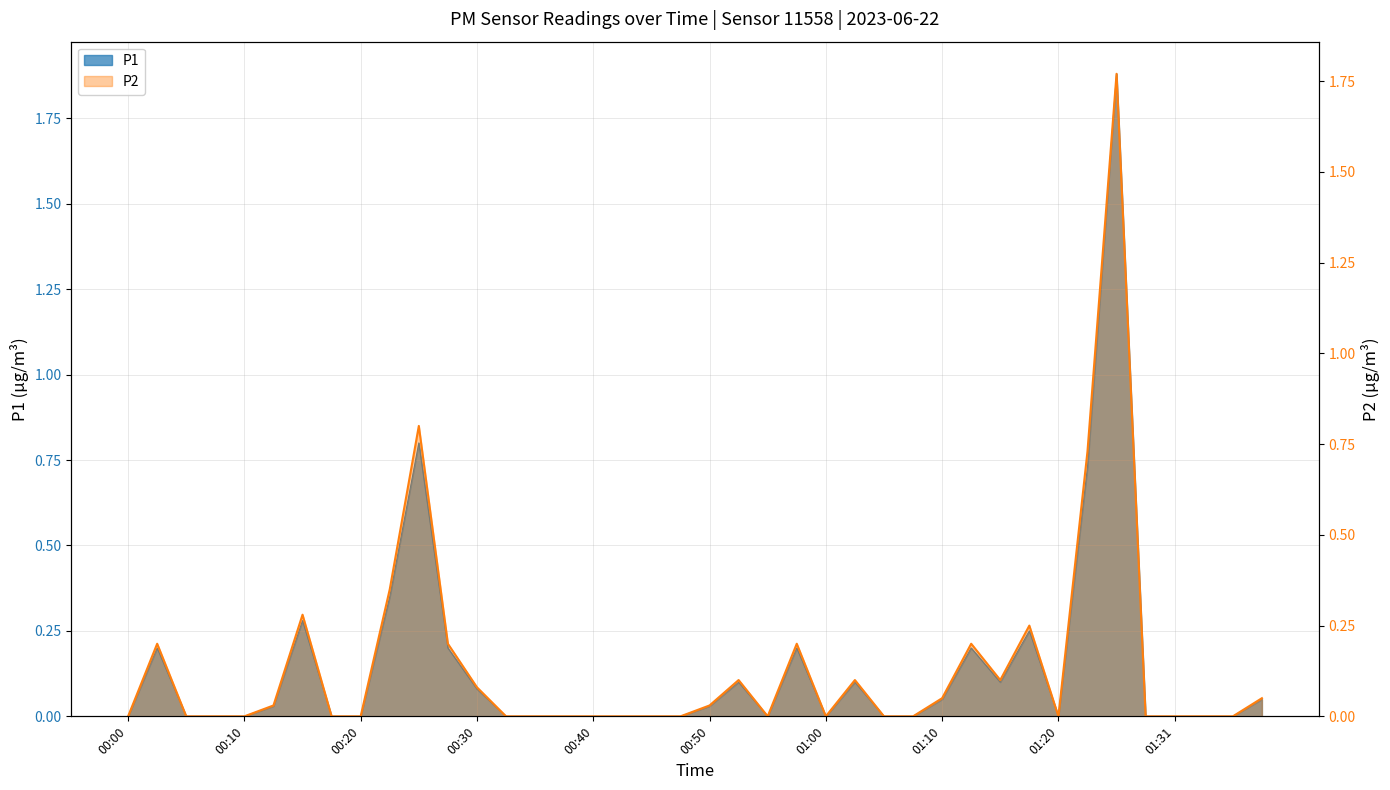

How many interior local peaks does the P1 series have?

9